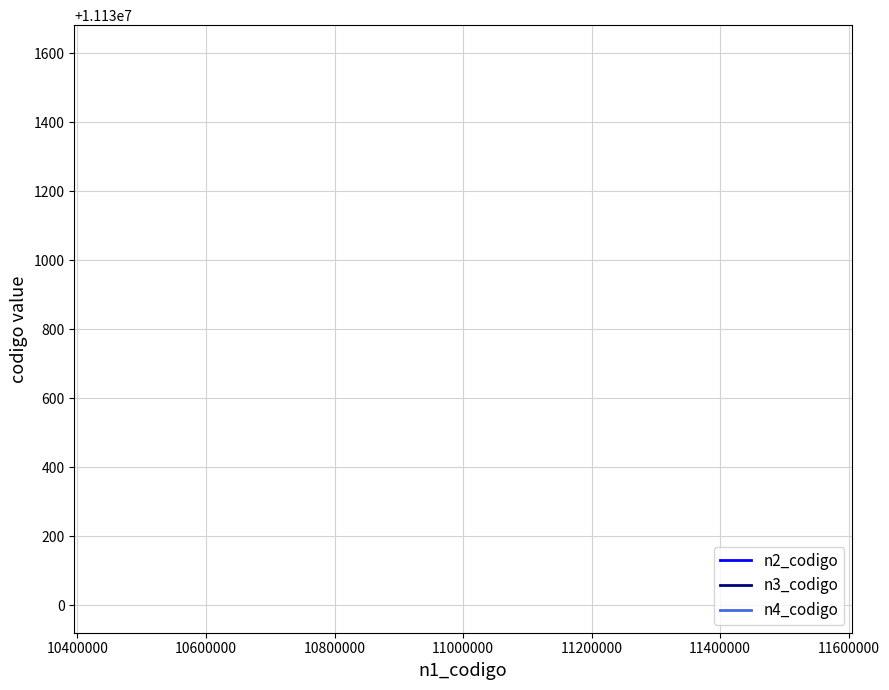

Reading left to right, what are all the values shown in this chart?

n2_codigo: 11130000	11130000	11130000
n3_codigo: 11131600	11131600	11131600
n4_codigo: 11131602	11131602	11131602